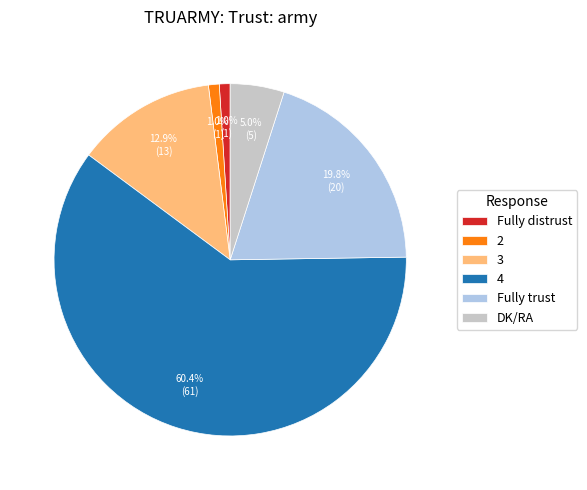

What is the largest slice in the pie chart?

4